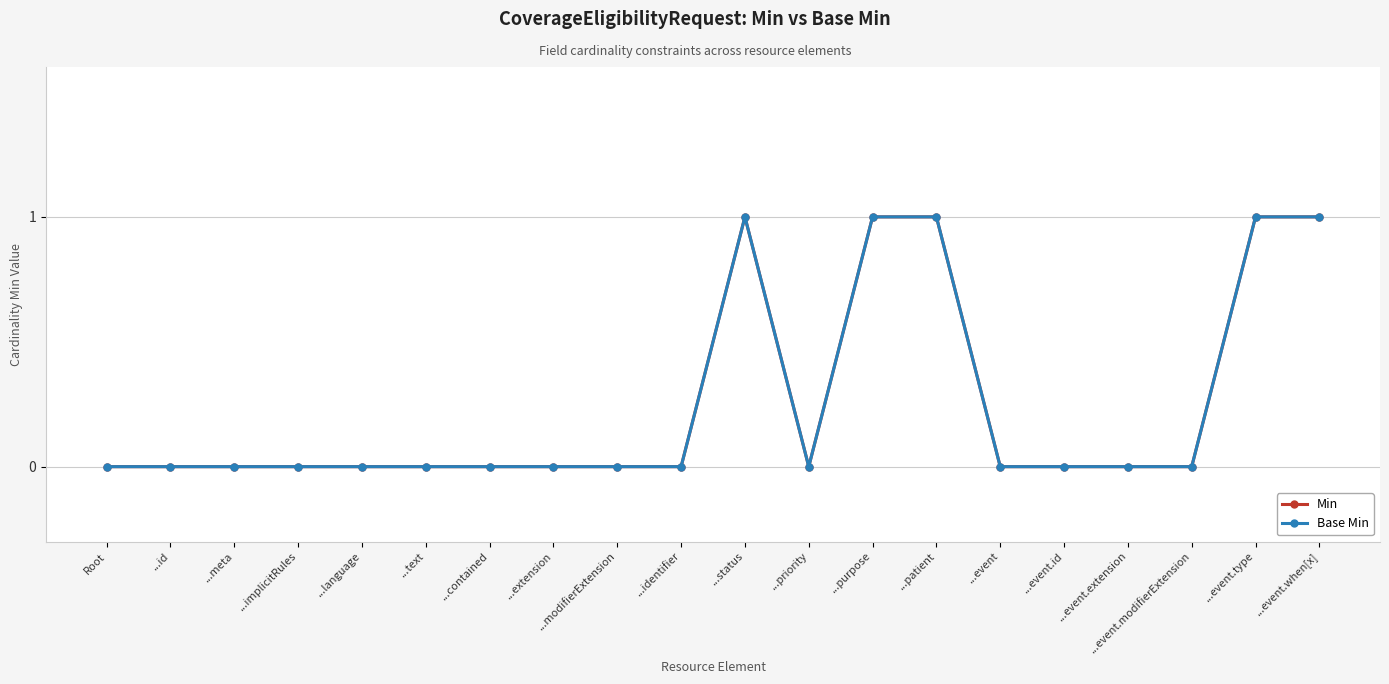

Does the chart have visible grid lines?

Yes